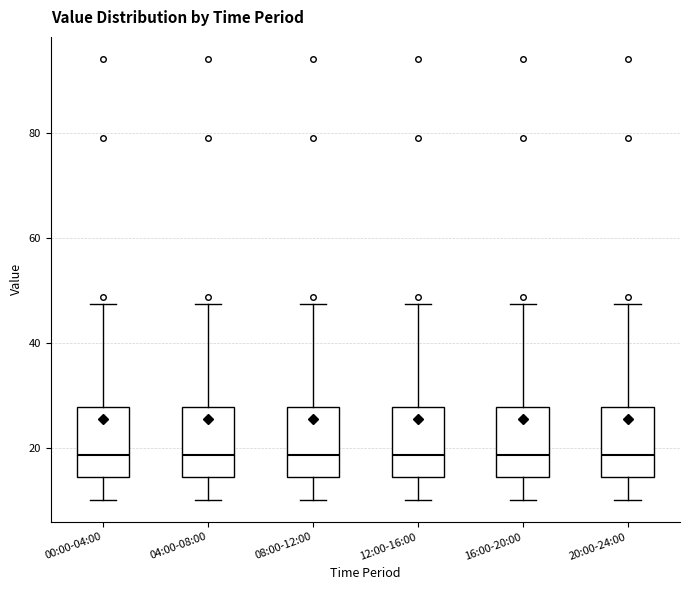

Reading left to right, transcribe this box plot: for each box, give where its median line is, the range the box spans, and where its two whiskers end, as read against the y-axis. The values are not printed on the chart, so give them approximately, as read against the axis.

00:00-04:00: median 18, box 14 to 28, whiskers 10 to 48
04:00-08:00: median 18, box 14 to 28, whiskers 10 to 48
08:00-12:00: median 18, box 14 to 28, whiskers 10 to 48
12:00-16:00: median 18, box 14 to 28, whiskers 10 to 48
16:00-20:00: median 18, box 14 to 28, whiskers 10 to 48
20:00-24:00: median 18, box 14 to 28, whiskers 10 to 48